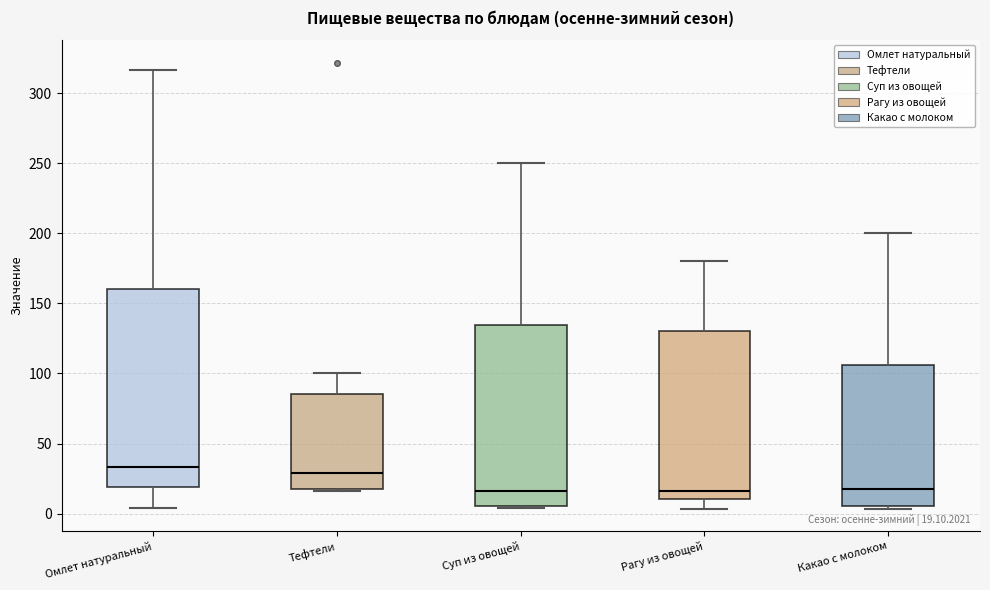

Comparing the boxes themselves (not the whiskers), which one is the tallest?

Омлет натуральный